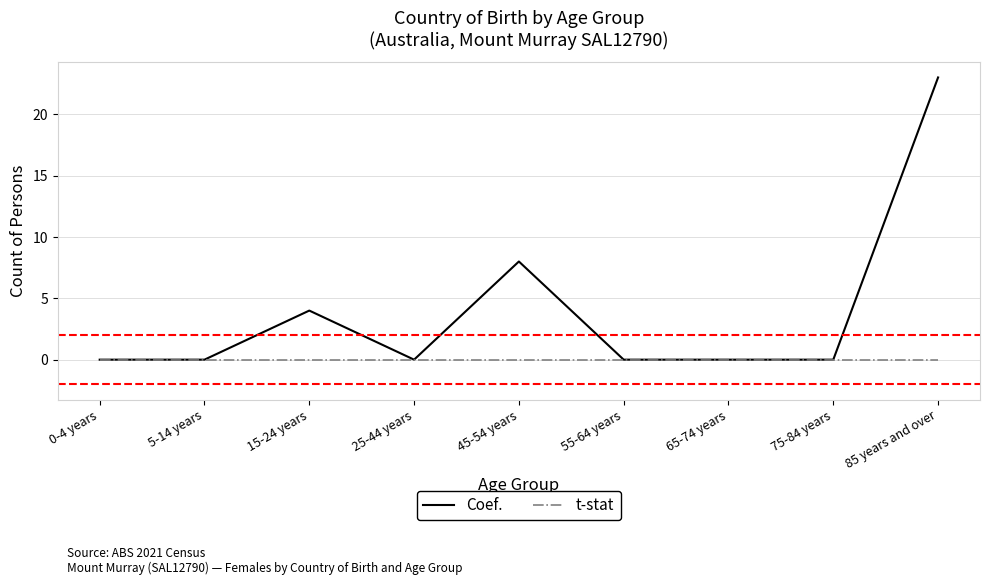

Reading left to right, transcribe all the data shown in this chart.

Coef.: 0-4 years=0	5-14 years=0	15-24 years=4	25-44 years=0	45-54 years=8	55-64 years=0	65-74 years=0	75-84 years=0	85 years and over=23
t-stat: 0-4 years=0	5-14 years=0	15-24 years=0	25-44 years=0	45-54 years=0	55-64 years=0	65-74 years=0	75-84 years=0	85 years and over=0